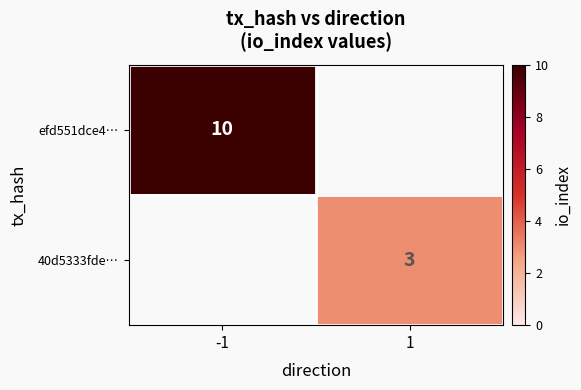

Is the value of efd551dce4… at -1 greater than the value of 40d5333fde… at 1?

Yes